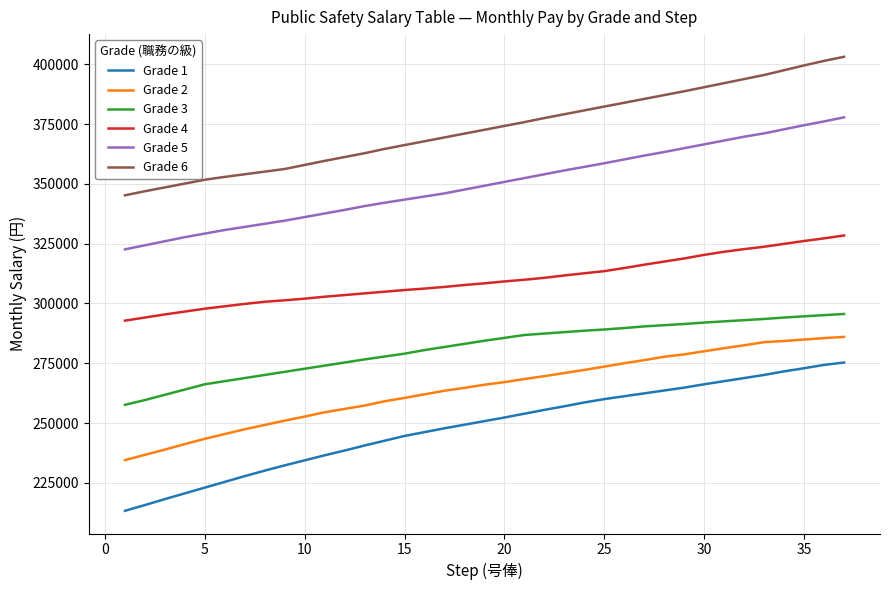

True or false: Grade 6 and Grade 5 cross at least once.

False